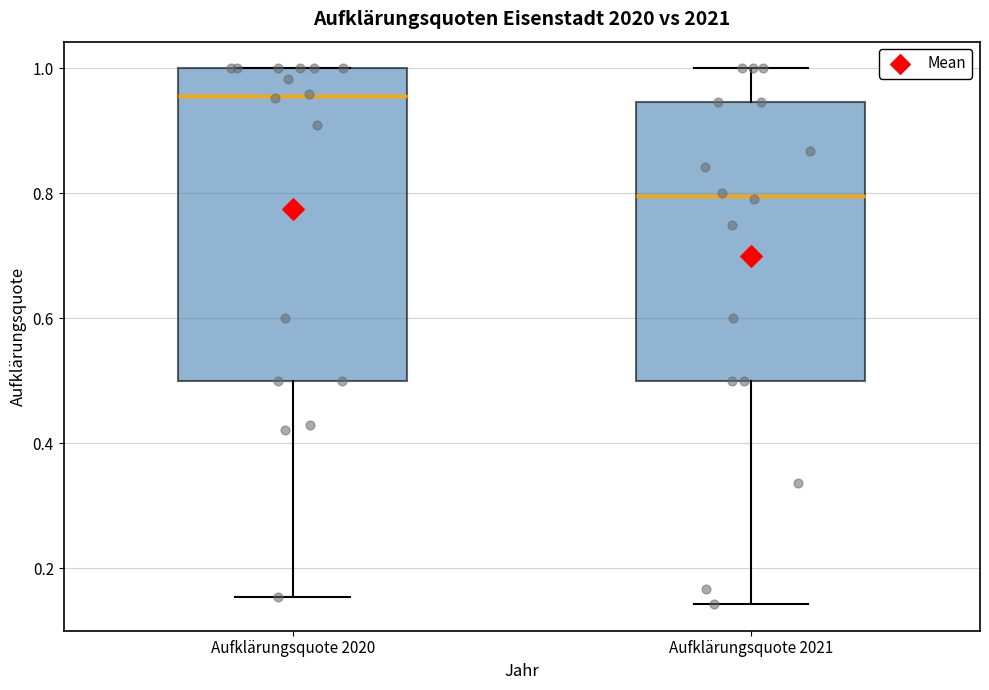

Reading left to right, transcribe this box plot: for each box, give where its median line is, the range the box spans, and where its two whiskers end, as read against the y-axis. The values are not printed on the chart, so give them approximately, as read against the axis.

Aufklärungsquote 2020: median 0.96, box 0.50 to 1.00, whiskers 0.16 to 1.00
Aufklärungsquote 2021: median 0.80, box 0.50 to 0.94, whiskers 0.14 to 1.00